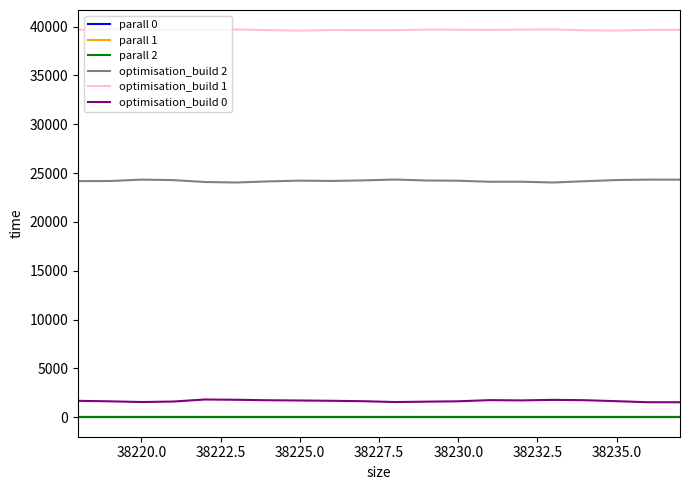

Does the chart display data point markers on the line(s)?

No